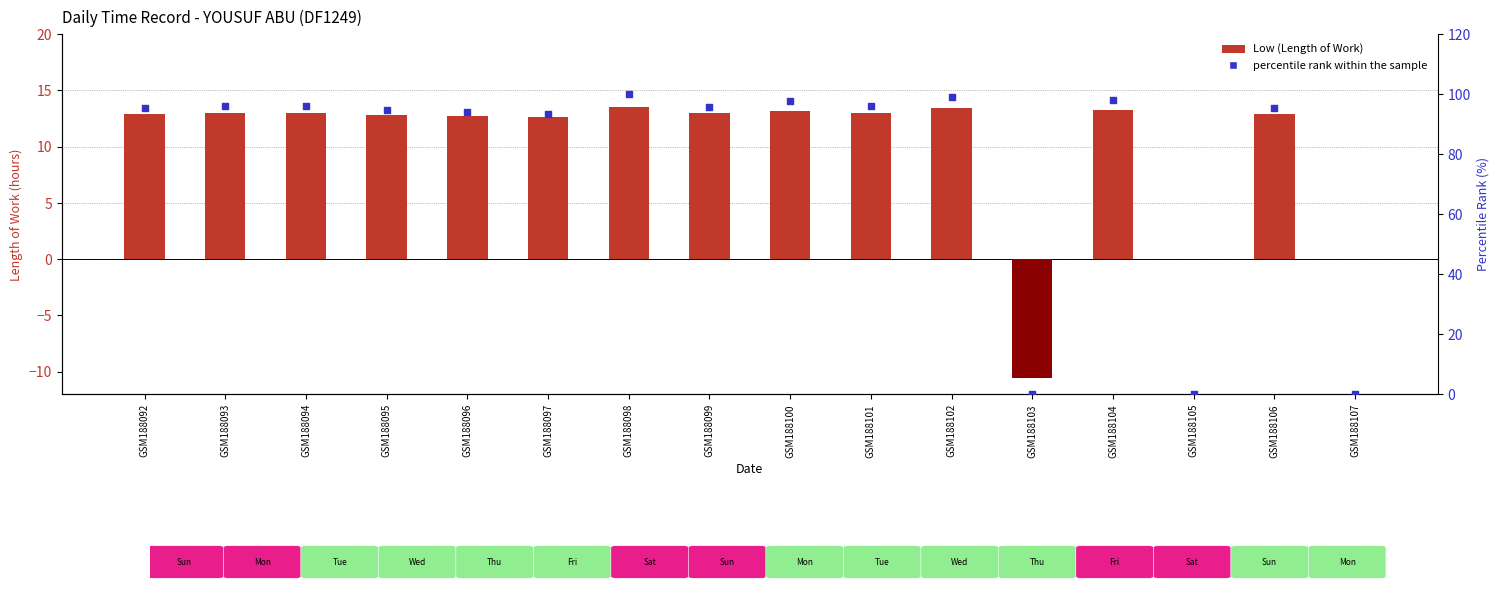

What is the total value across all series at GSM188099?

108.7